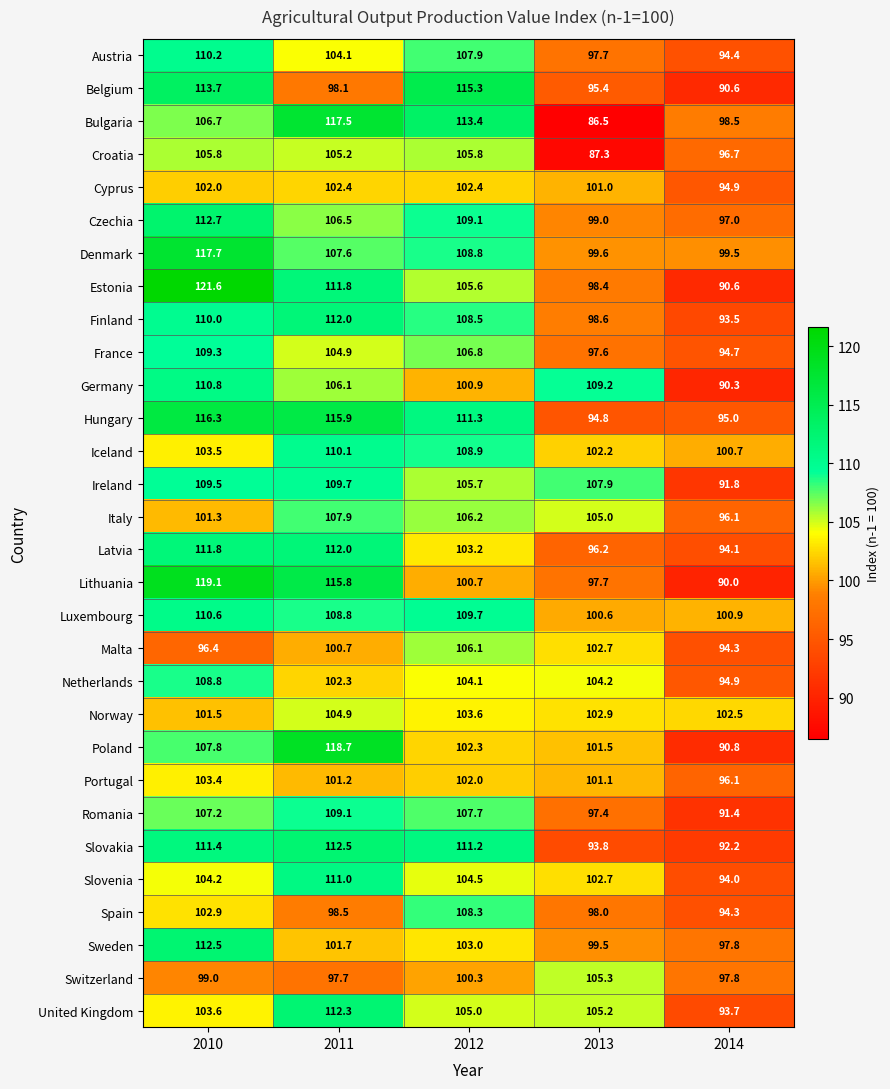

At which label does Latvia reach its peak?

2011